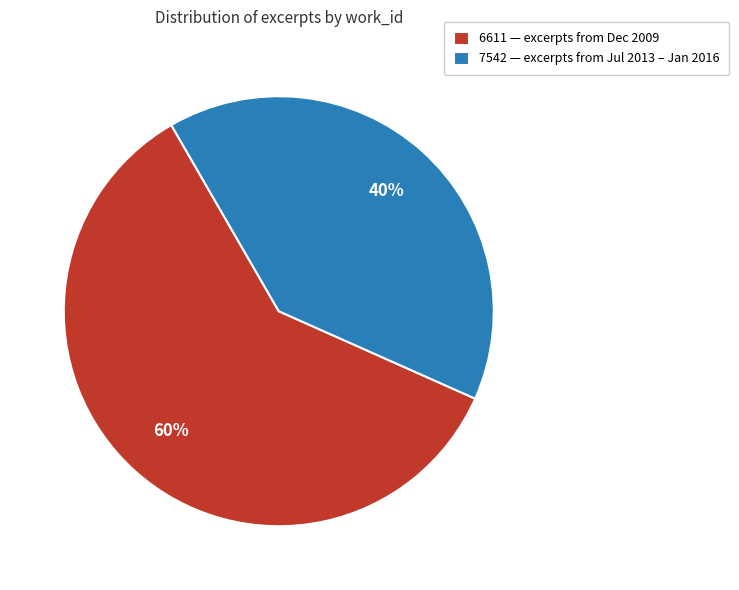

To the nearest percent, what portion does 6611 — excerpts from Dec 2009 represent?

60%